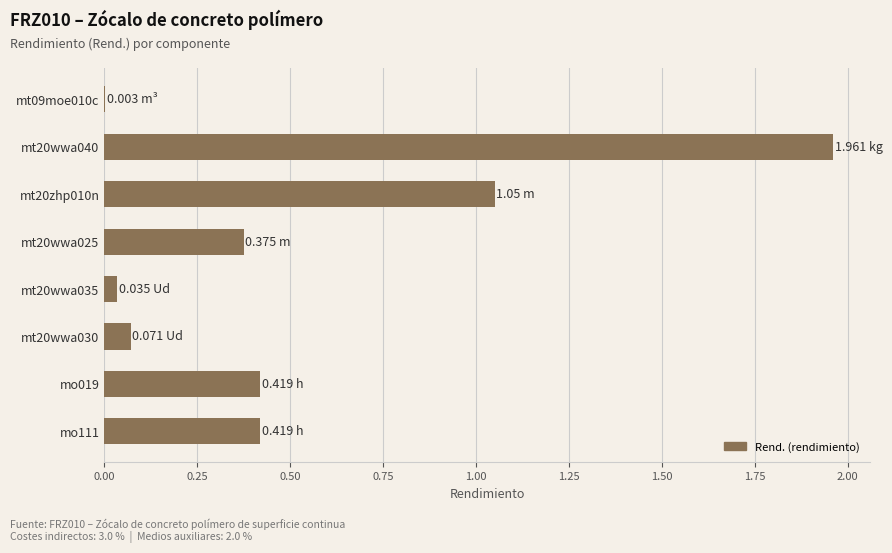

Which has a higher value, mt20wwa025 or mo019?

mo019